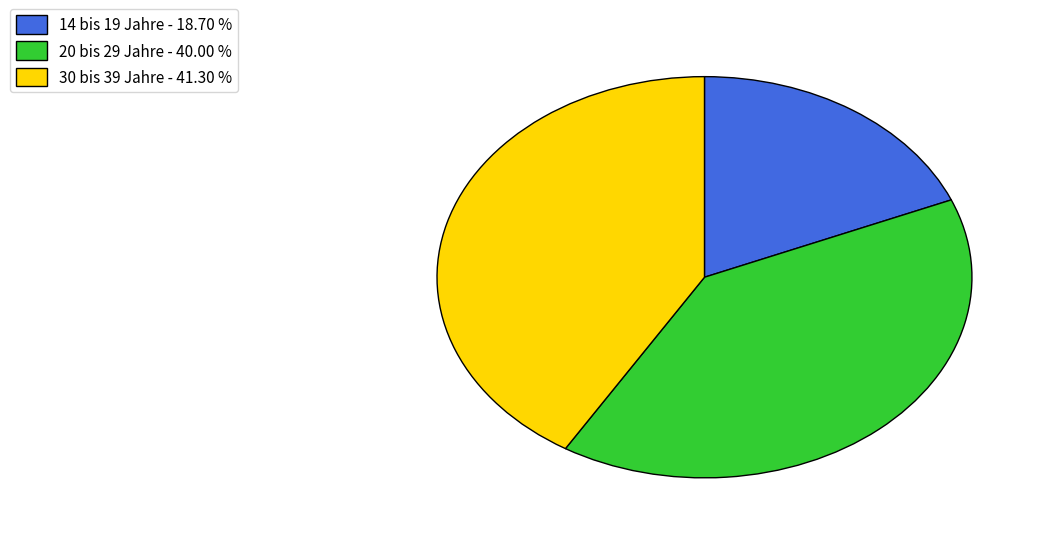

Combined, do 14 bis 19 Jahre - 18.70 % and 30 bis 39 Jahre - 41.30 % account for over 50%?

Yes